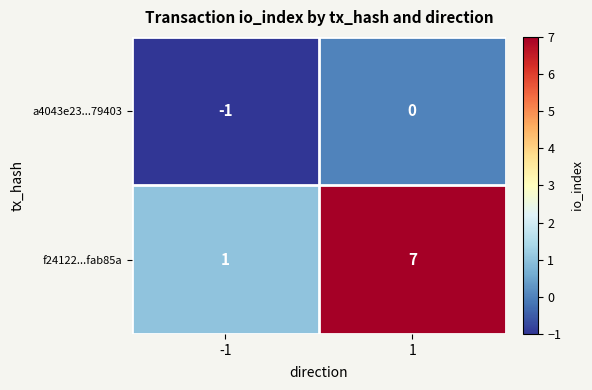

Reading left to right, what are all the values shown in this chart?

a4043e23...79403: -1	0
f24122...fab85a: 1	7